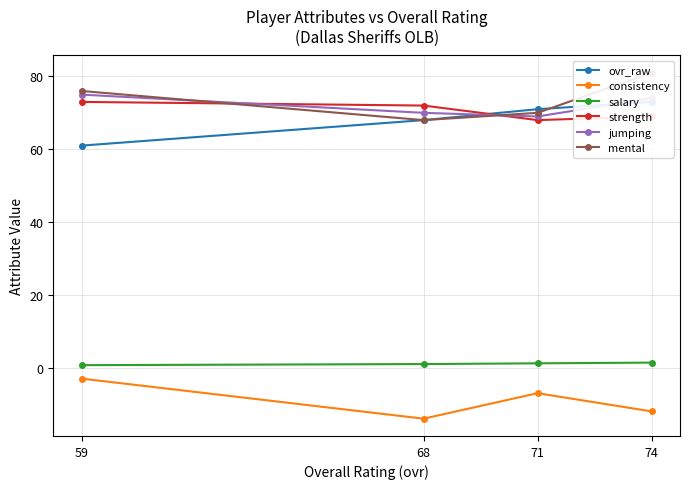

True or false: salary and strength cross at least once.

False